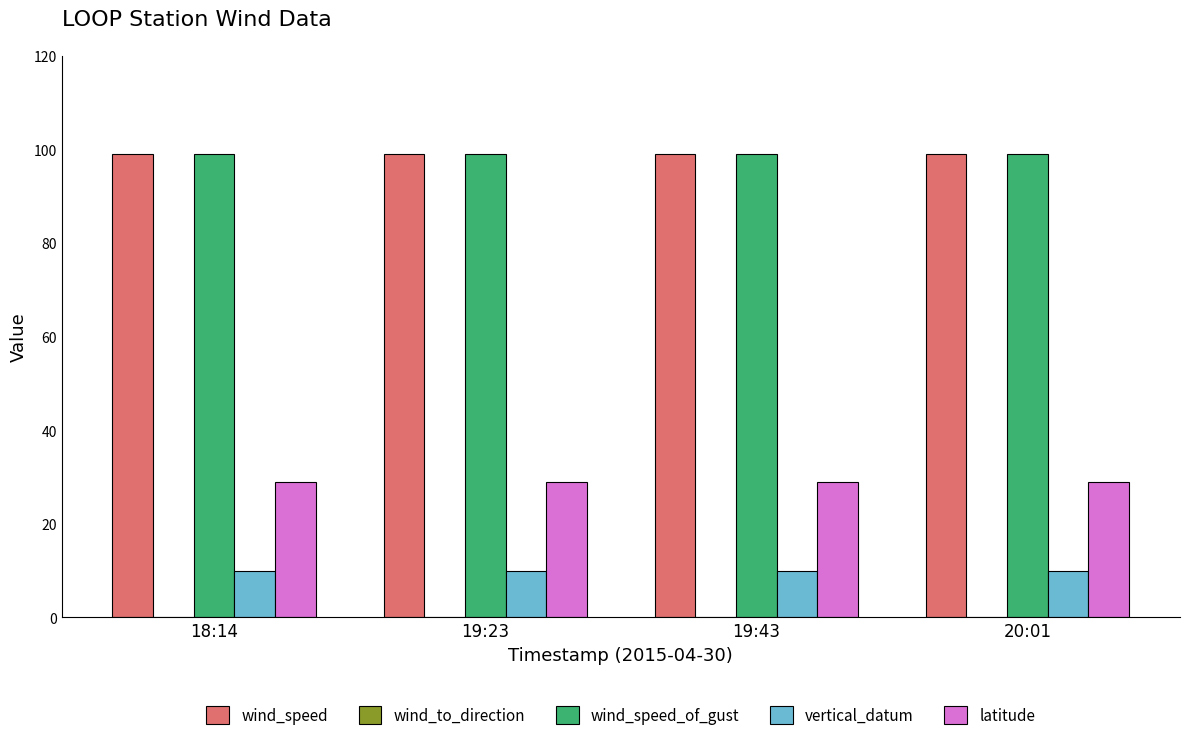

How many groups of bars are there?

4